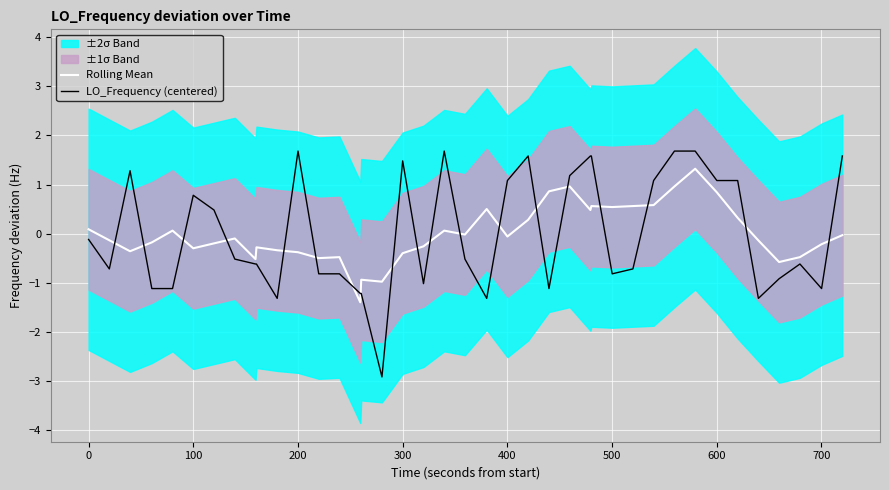

How many data points in Rolling Mean are above 0?

16